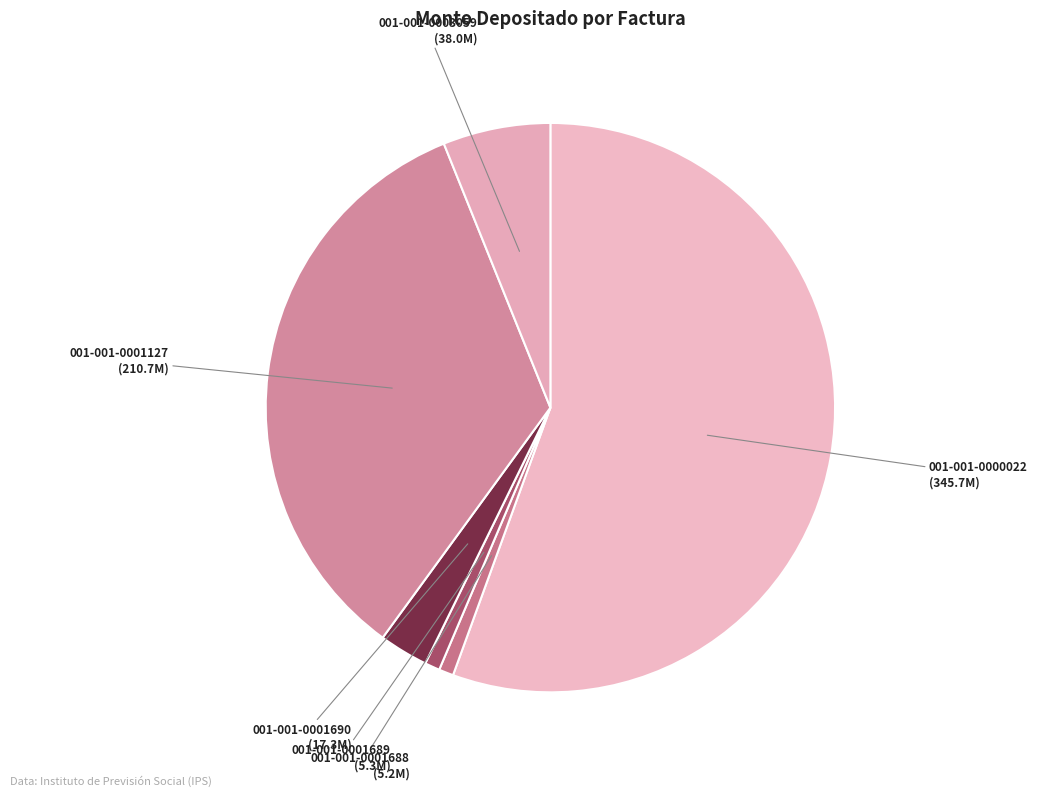

Is there a majority slice in this chart?

Yes